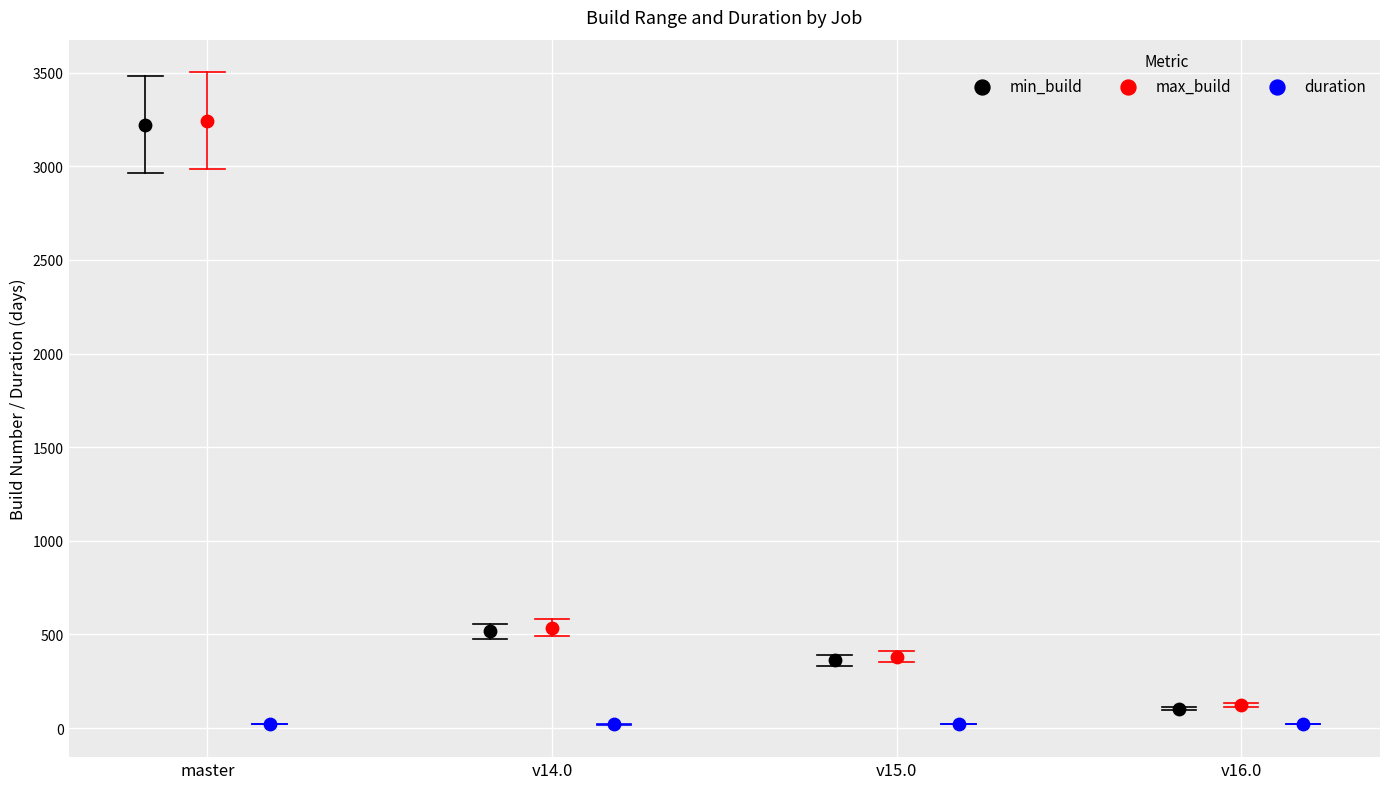

Which series has the largest Y range (max minus min)?

min_build